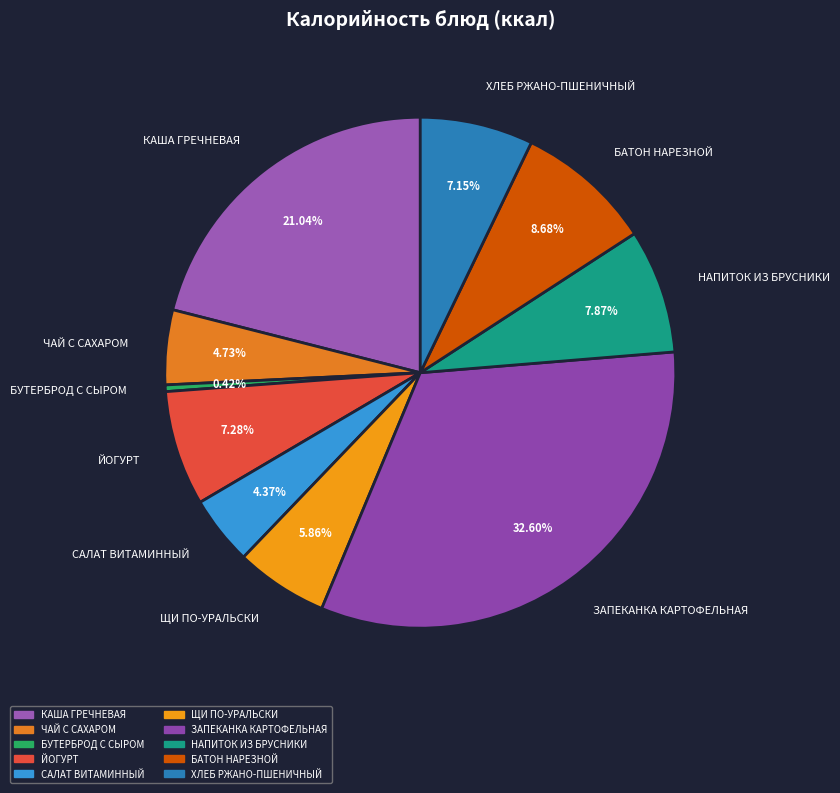

How many slices are in this pie chart?

10